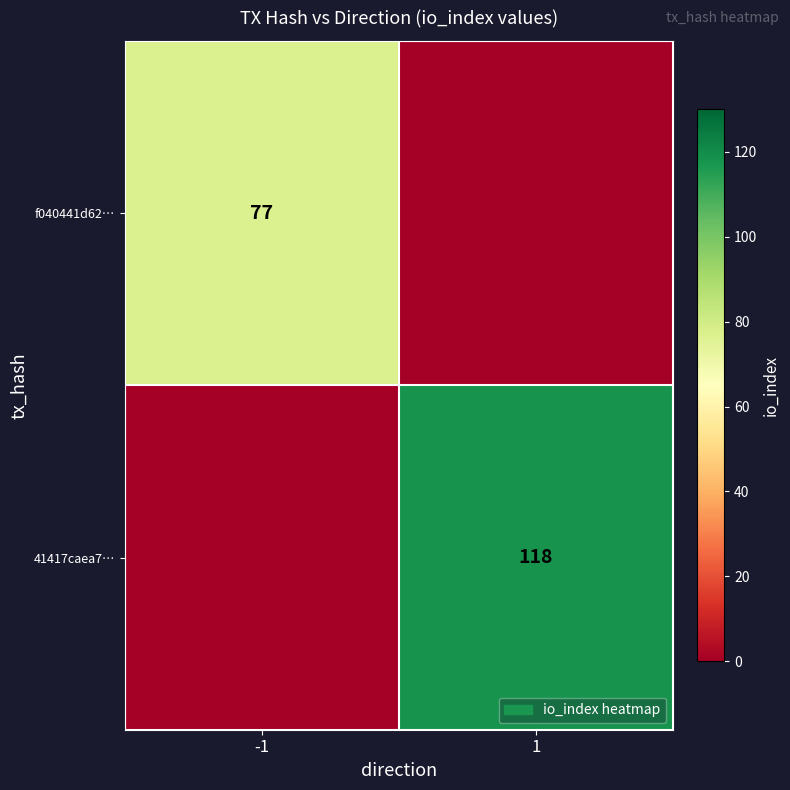

The 41417caea7… series shows 118 at 1. True or false?

True